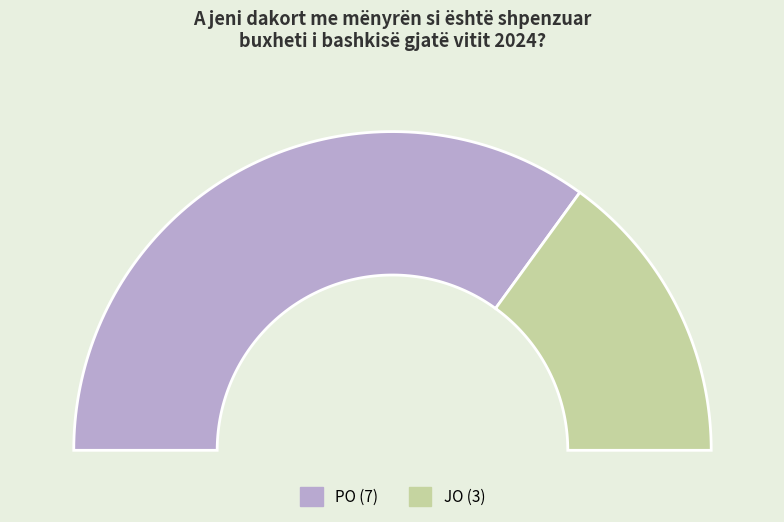

What is the smallest slice in the pie chart?

JO